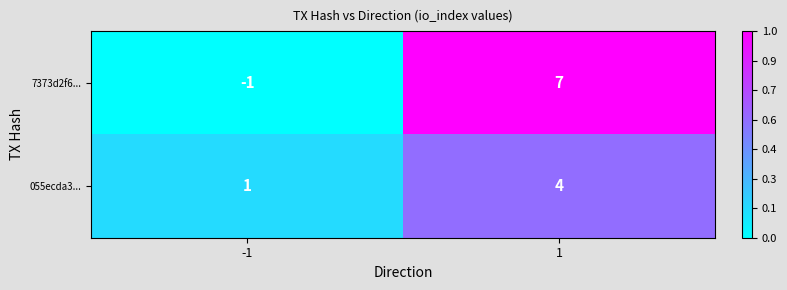

What is the average value of the 7373d2f6... series?

3